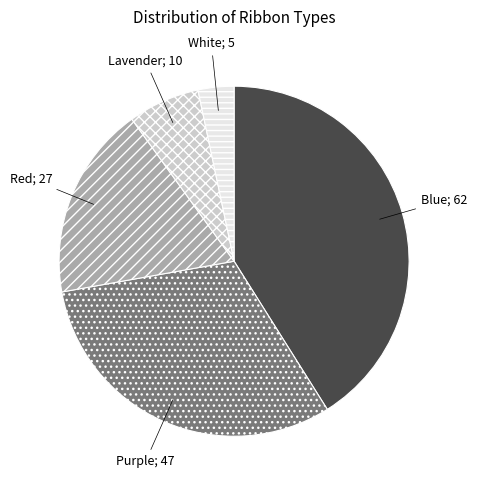

Does any single category account for the majority?

No